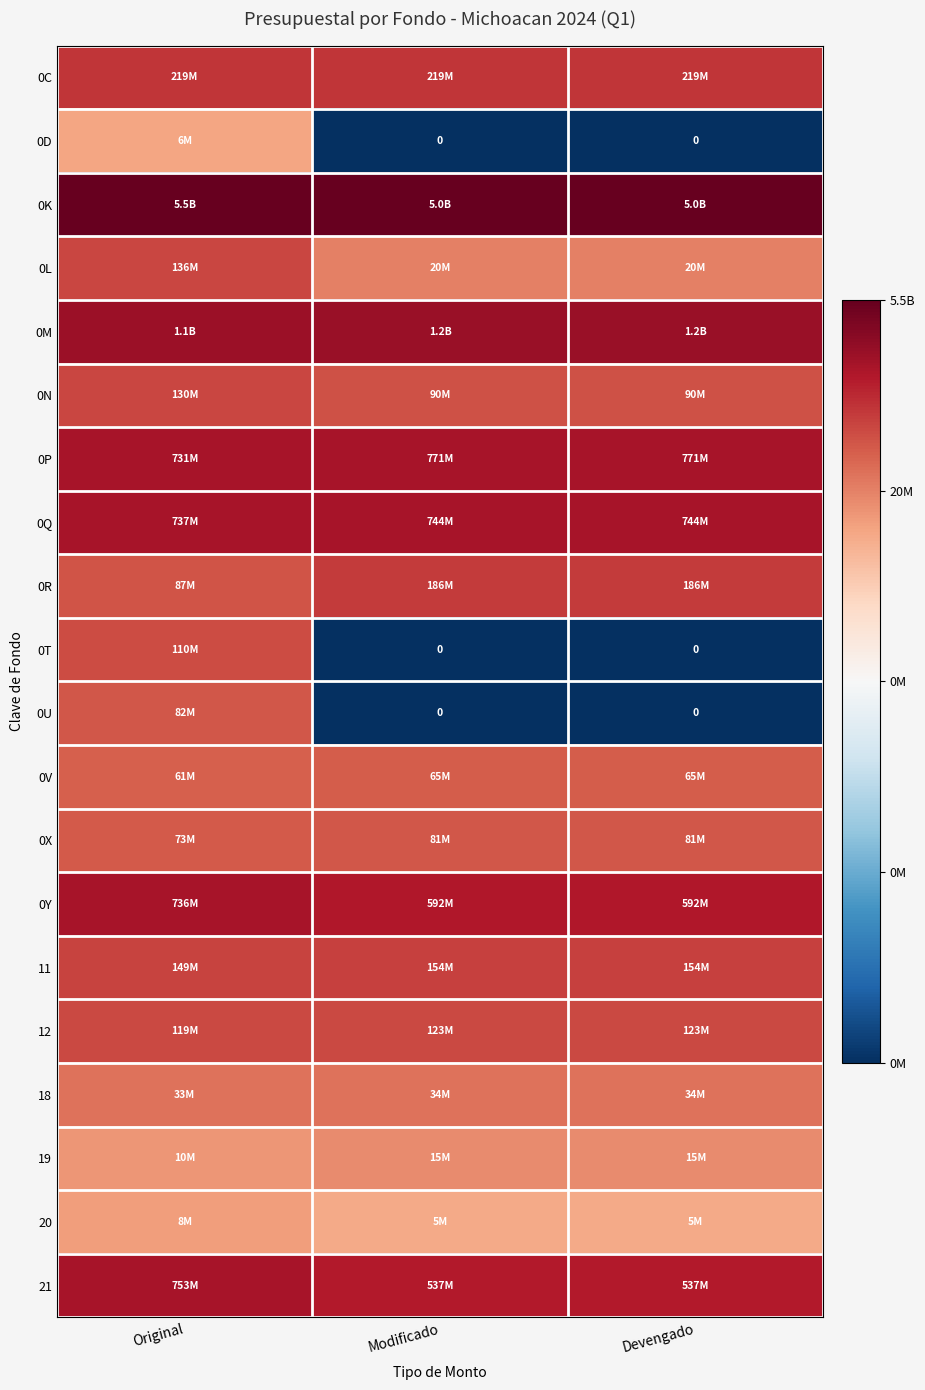

How many data points does each series have?

3